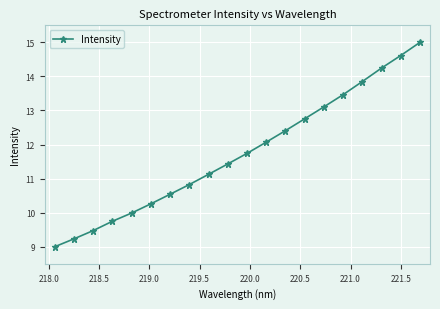

What is the value of the 3rd point from the left?

9.5